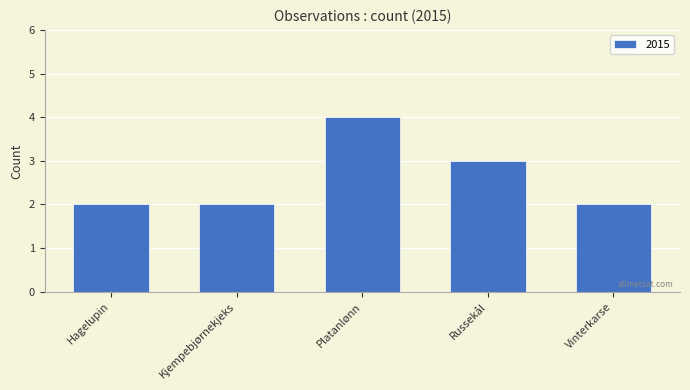

What is the value of the 5th bar from the left?

2